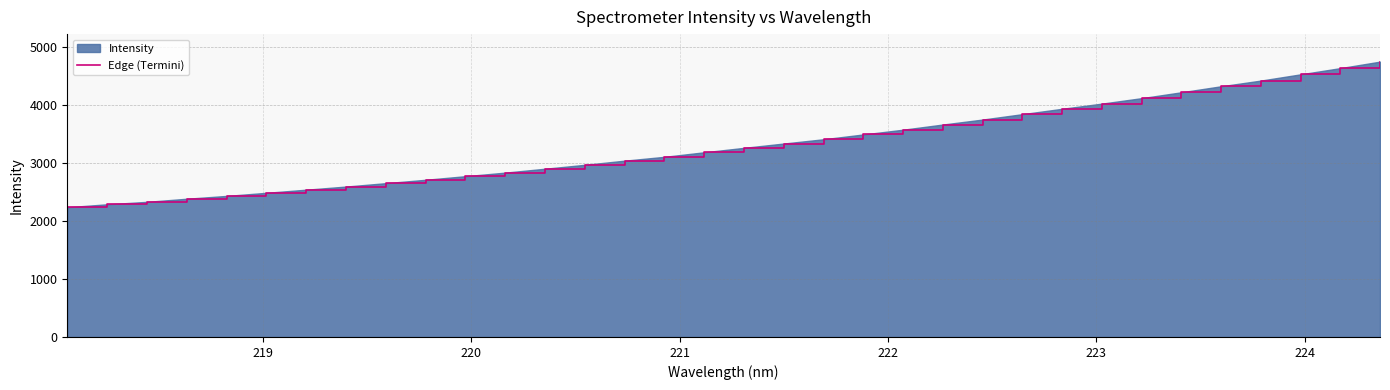

What is the difference between the maximum and minimum values?

2510.2